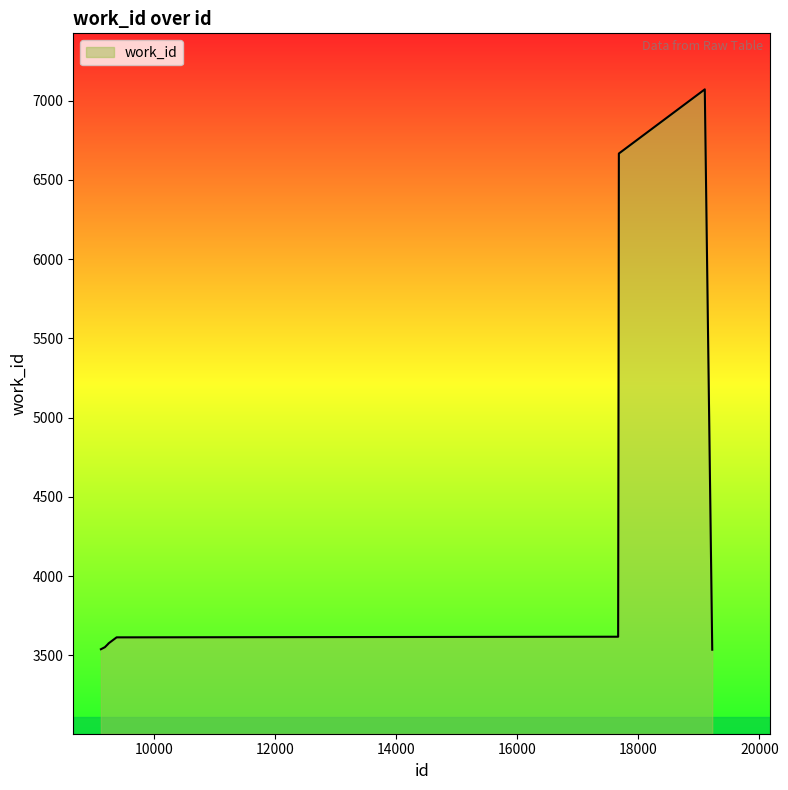

What is the difference between the maximum and minimum values?

3537